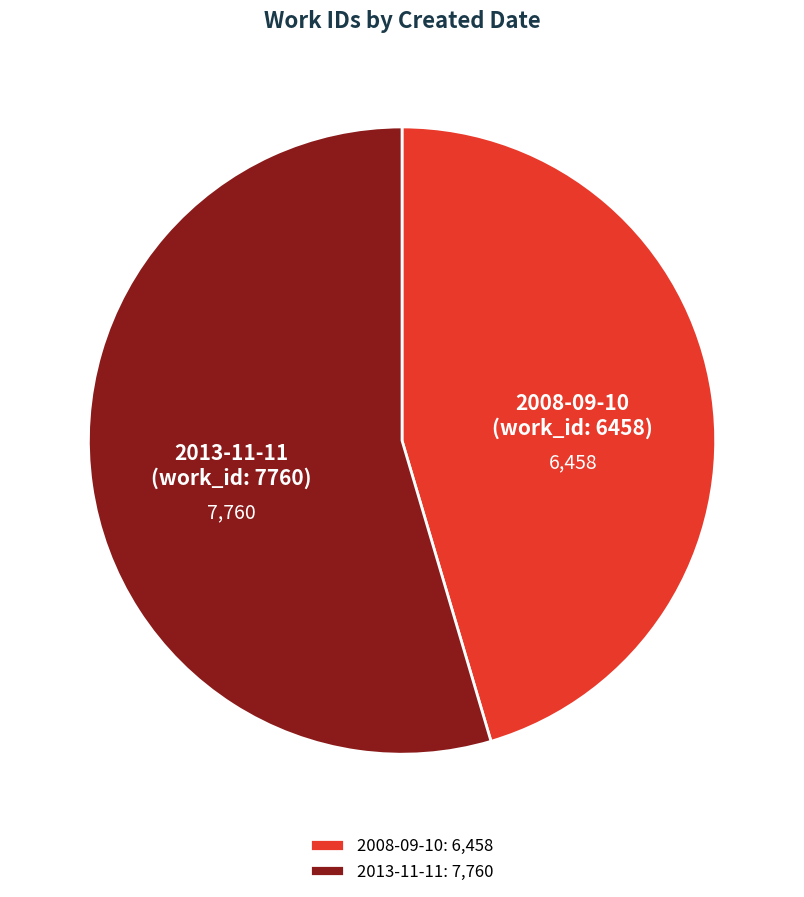

What is the ratio of the value at 2008-09-10 to the value at 2013-11-11?

0.8